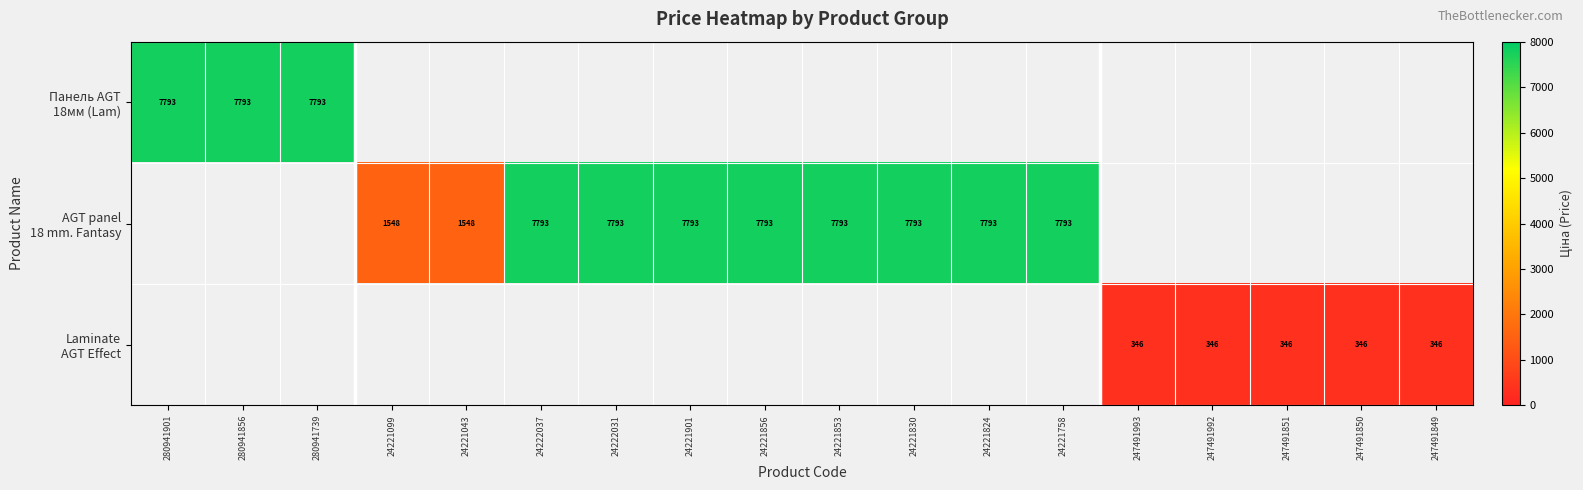

Which has a higher value, 24221824 or 24222031?

24222031